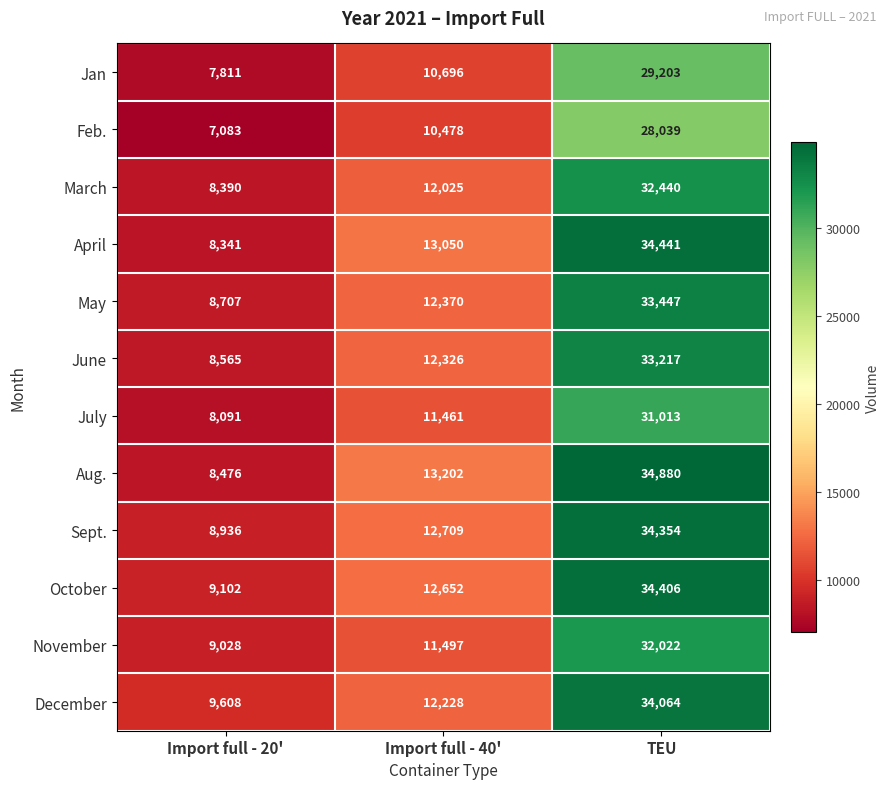

How many data points does each series have?

3